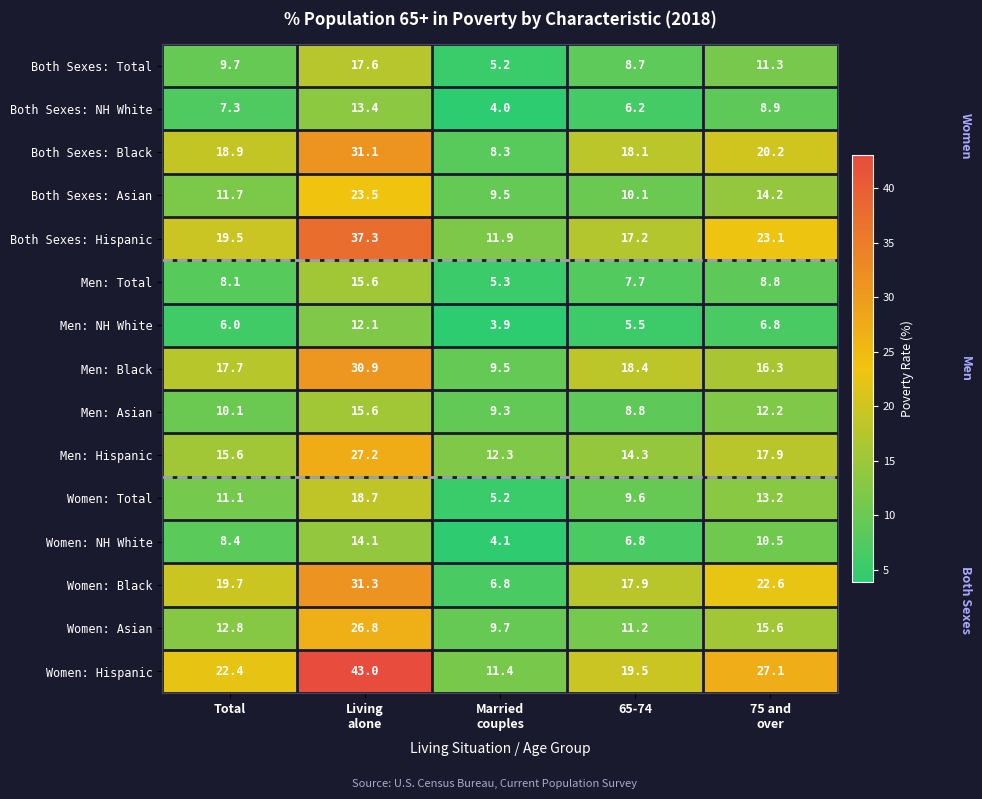

What is the minimum value shown in the chart?

3.9